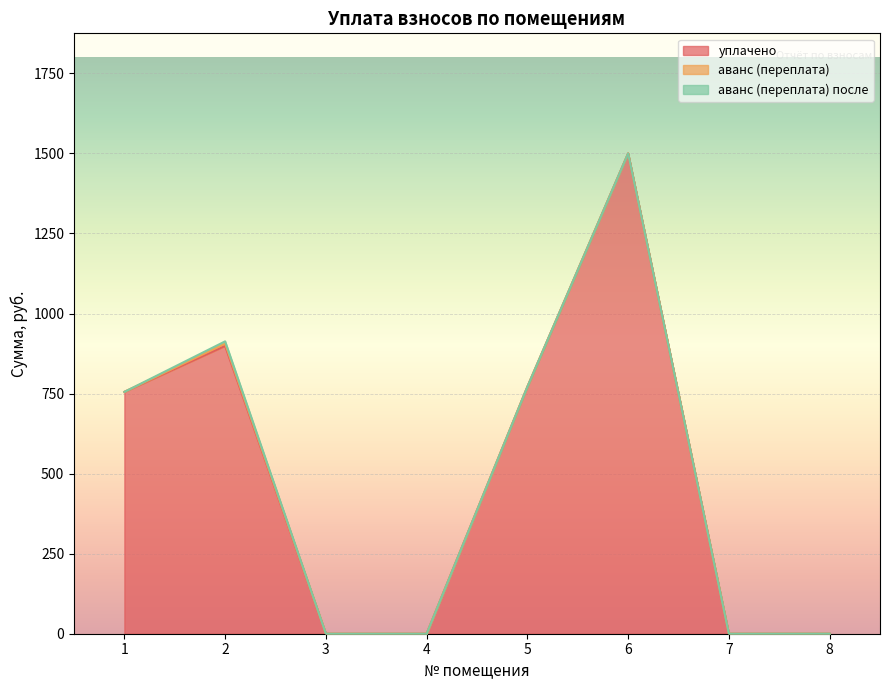

How many values in the уплачено series exceed 755?

4